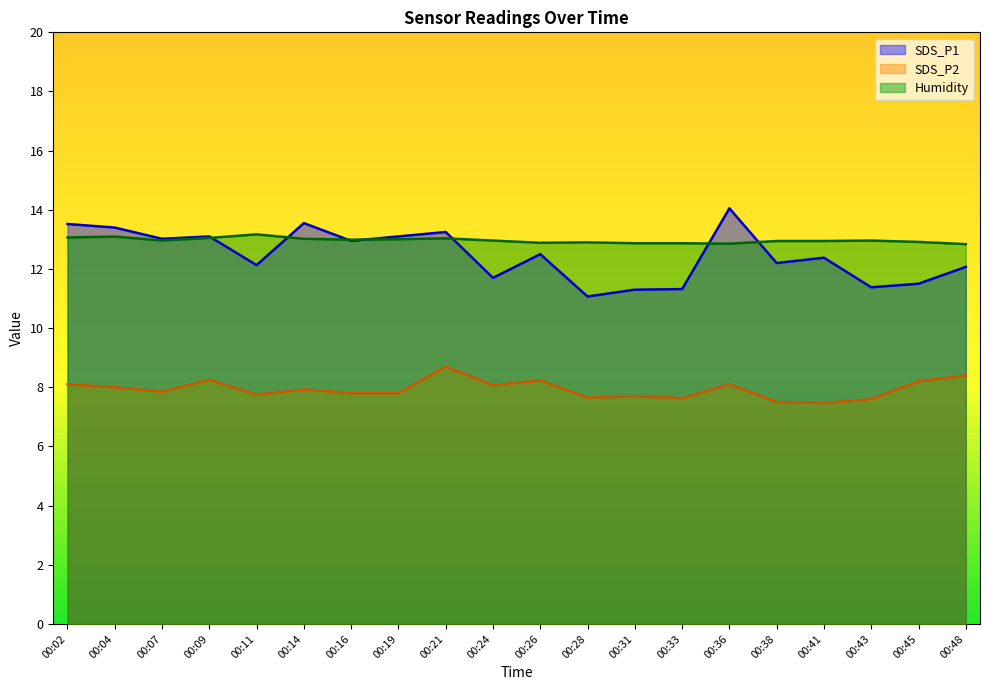

Between 00:43 and 00:38, which is larger?

00:38